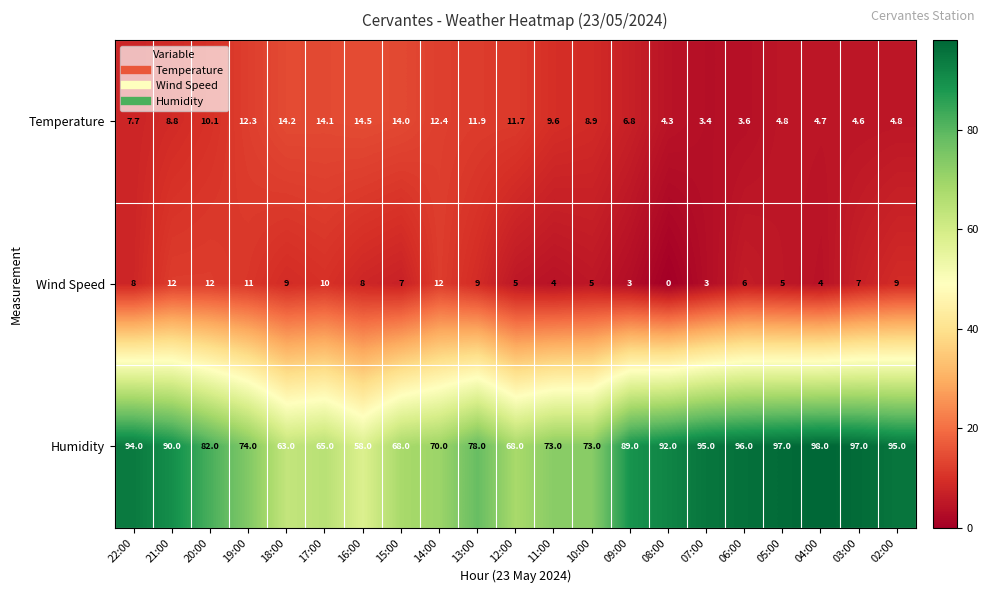

At how many categories does at least one series exceed 43?

21